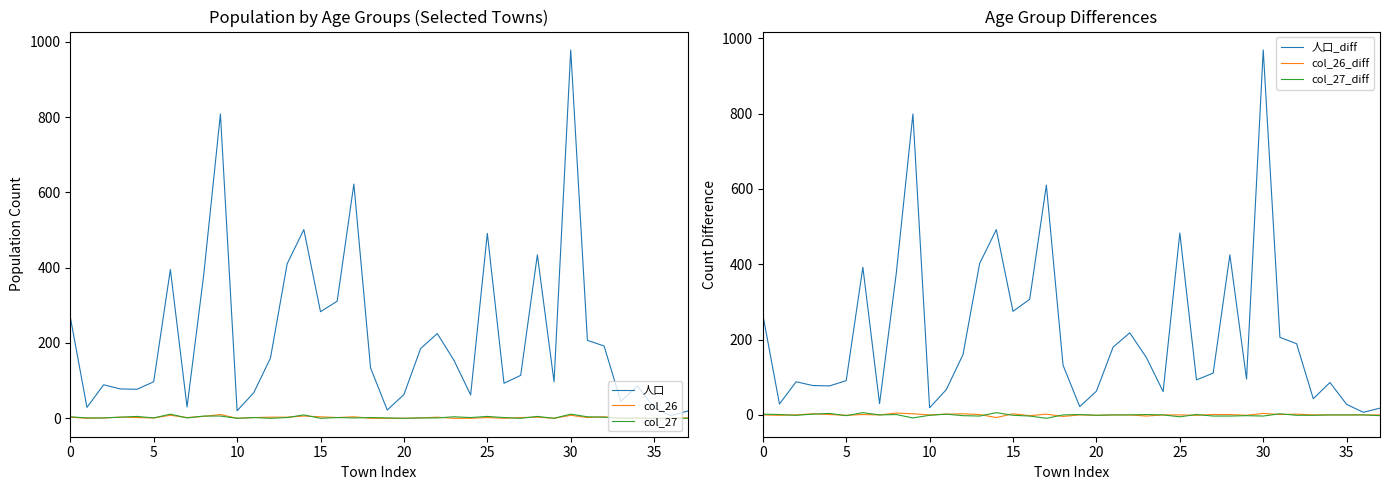

How many lines are shown in the chart?

6